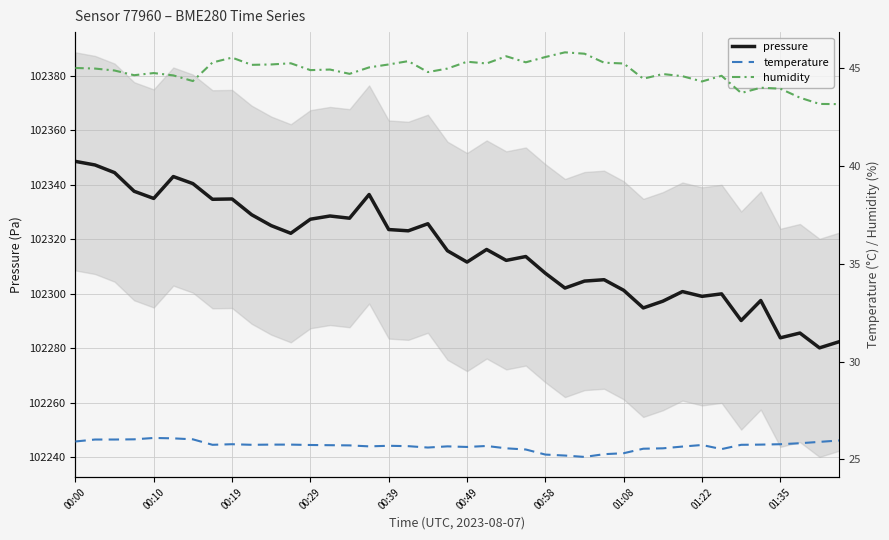

True or false: temperature and humidity intersect in this chart.

False